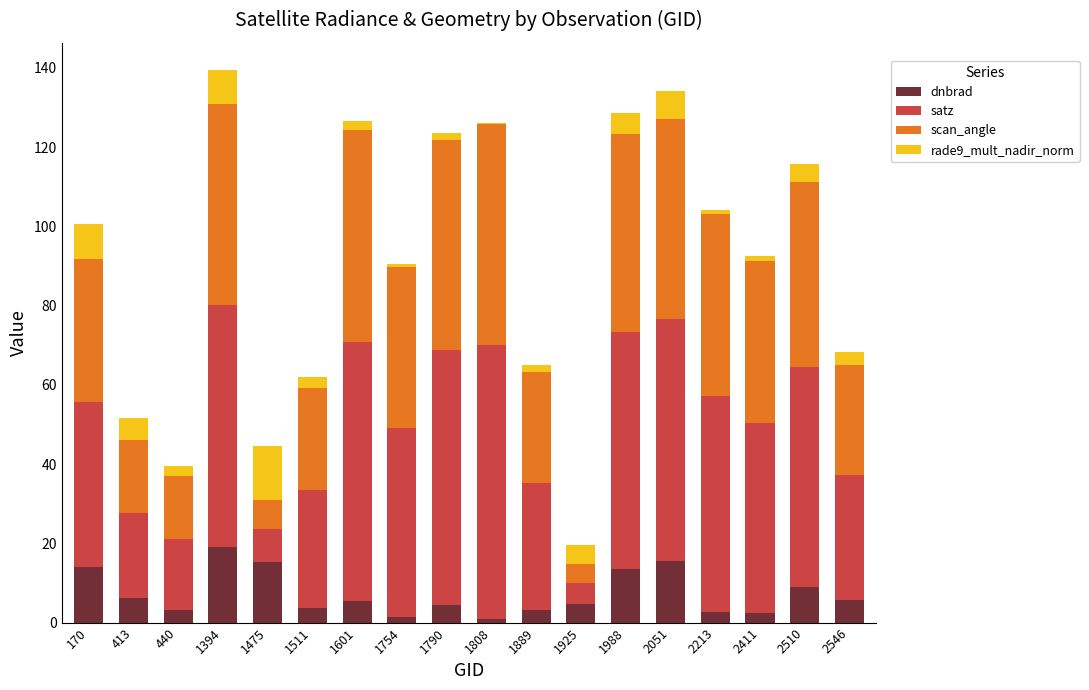

What is the sum of the dnbrad values at 1925 and 1988?

18.3